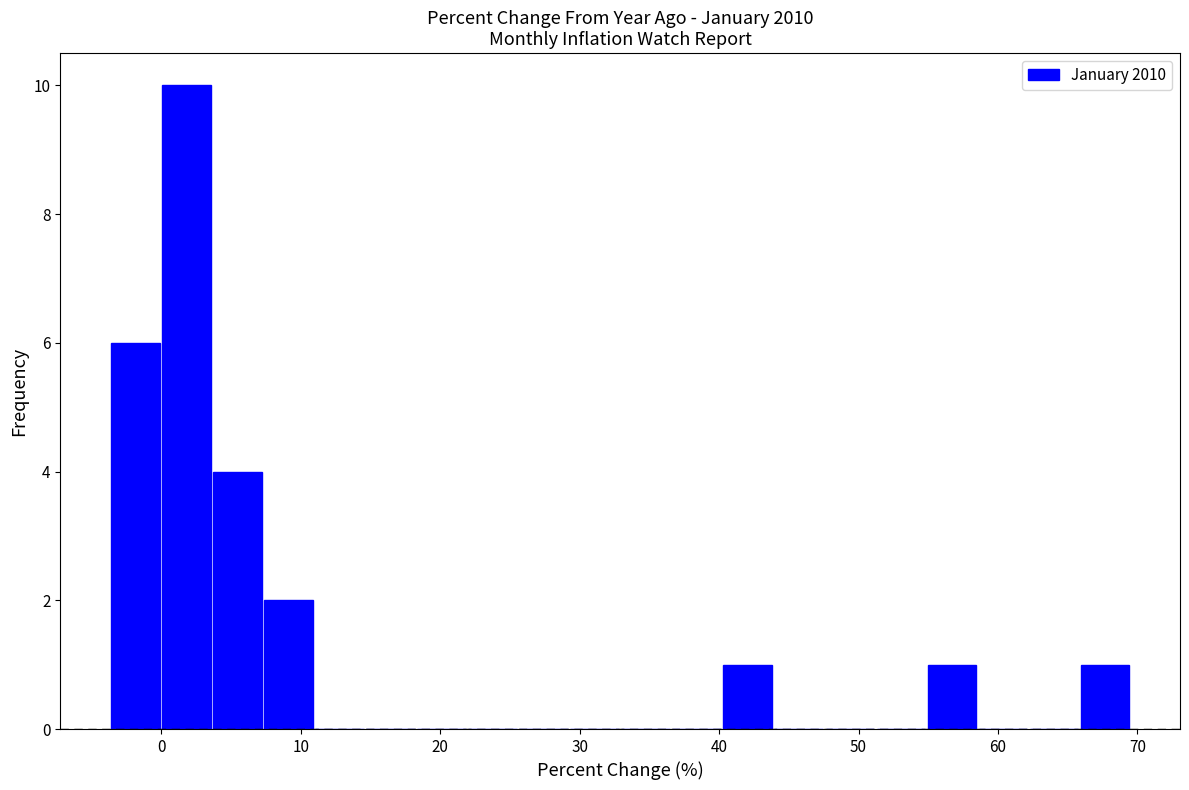

Read against the x-axis, roughly where is the centre of the tallest bar?

2